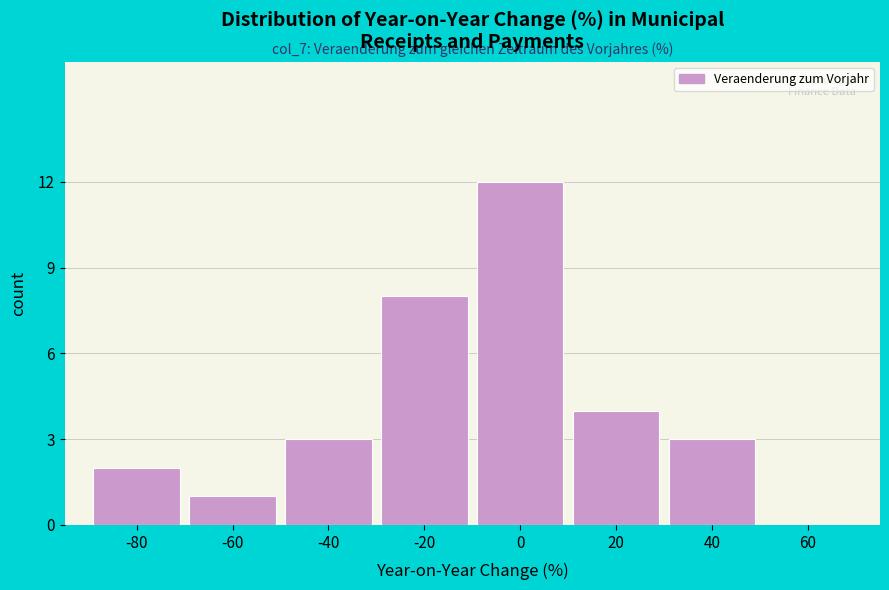

Reading right to left, what are all the values shown in this chart?

60=0	40=3	20=4	0=12	-20=8	-40=3	-60=1	-80=2